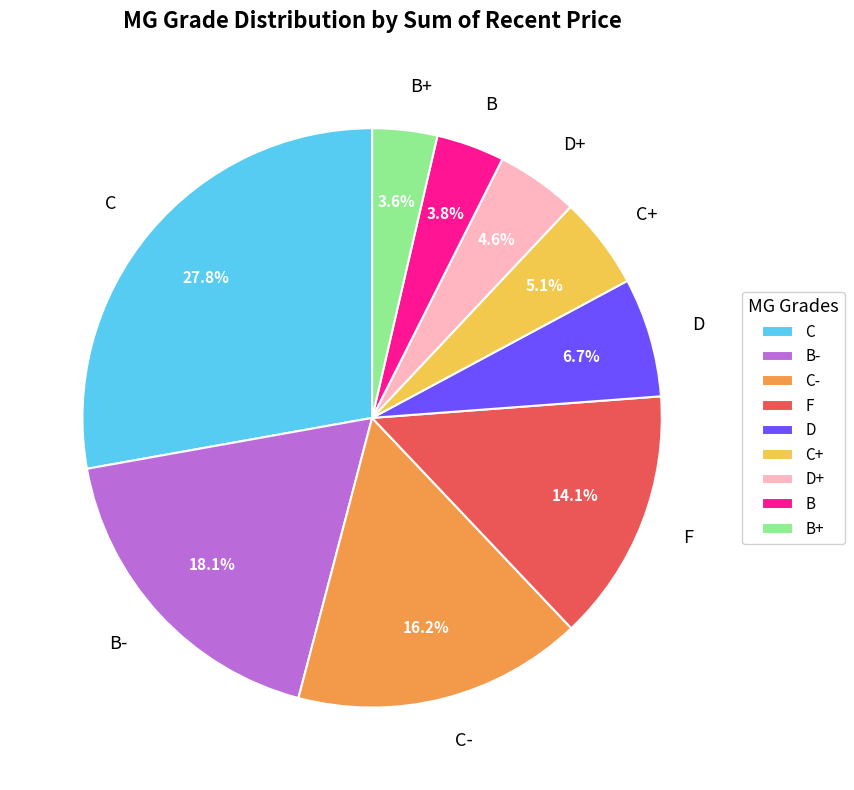

Is C- the majority of the pie?

No